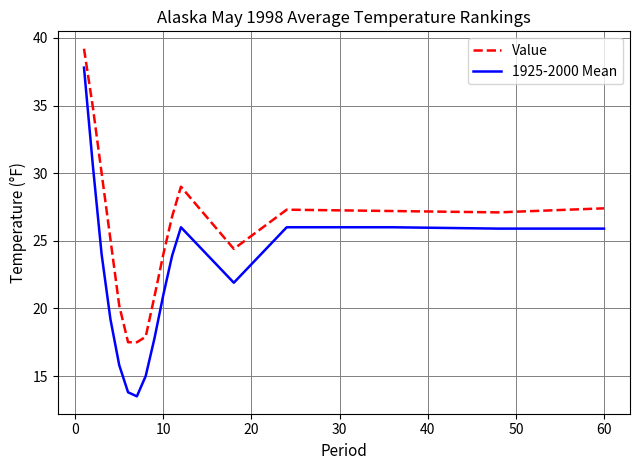

True or false: 1925-2000 Mean and Value cross at least once.

False